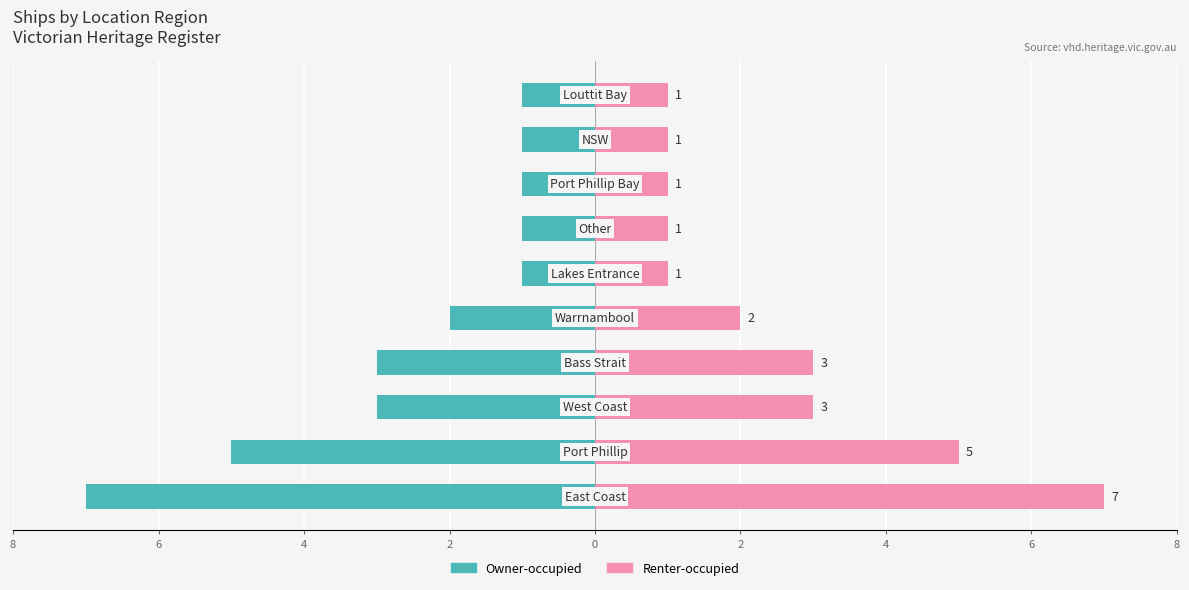

What is the value of the Renter-occupied bar at the 8th from the left?

5